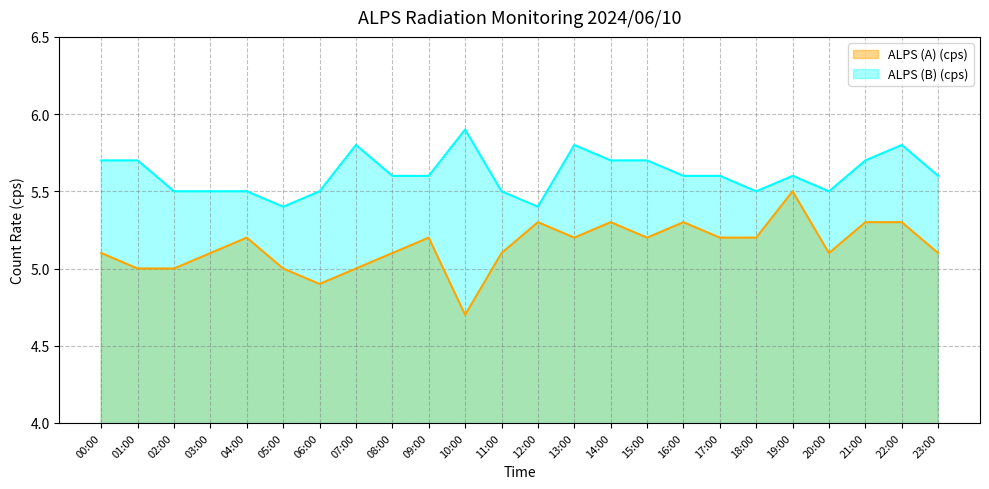

True or false: ALPS (A) (cps) has a value of 2.1 at 14:00.

False